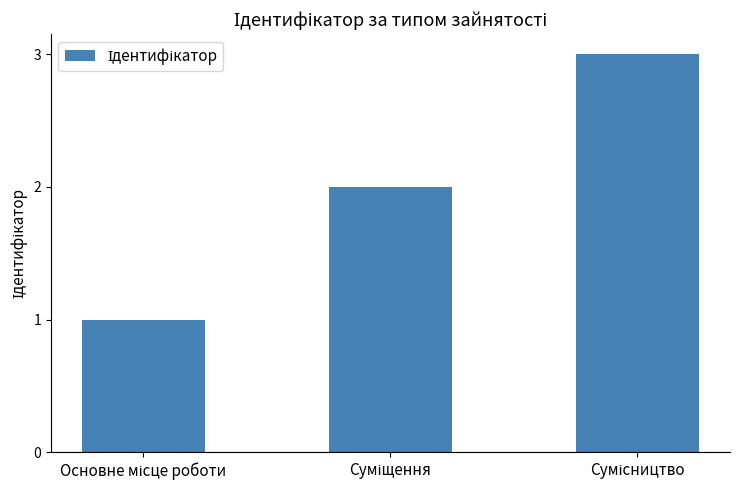

What is the greatest value displayed?

3